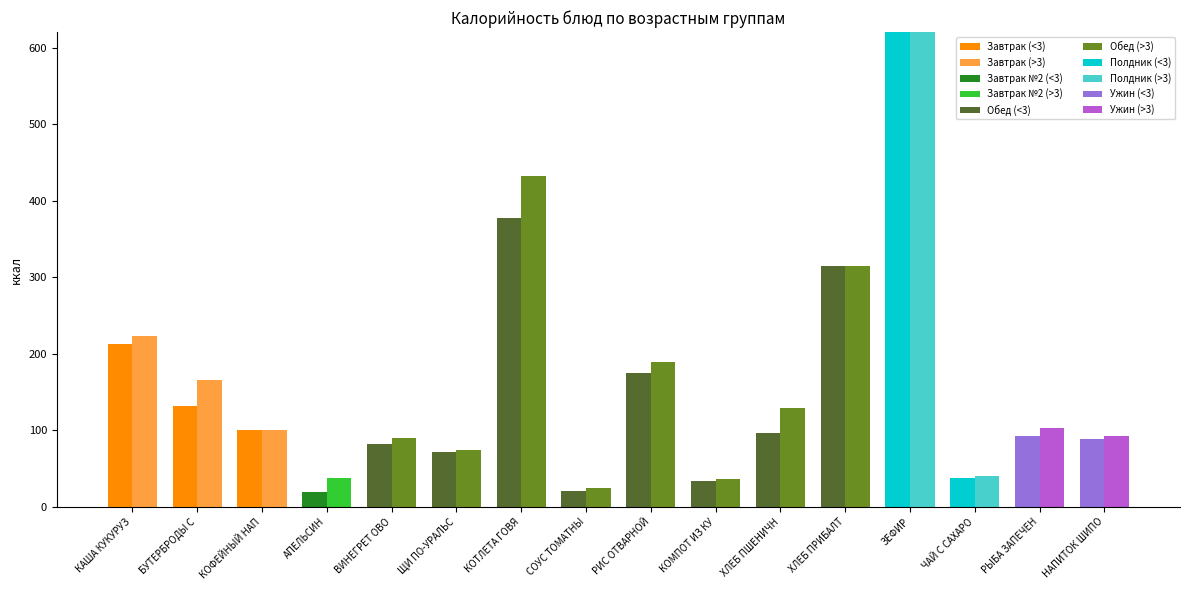

How many bars are there in total?

32